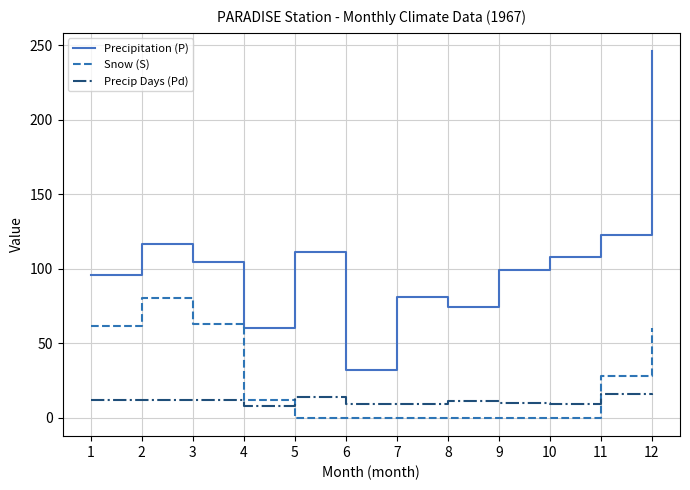

The value of Snow (S) at 5 is 51.9. True or false?

False